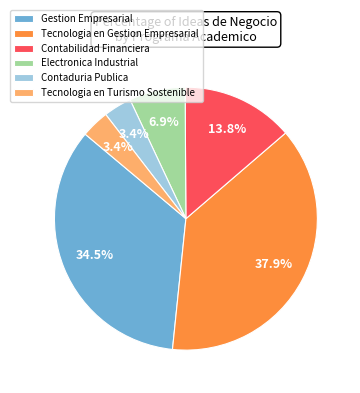

What percentage do Electronica Industrial and Tecnologia en Turismo Sostenible together represent?

10.3%